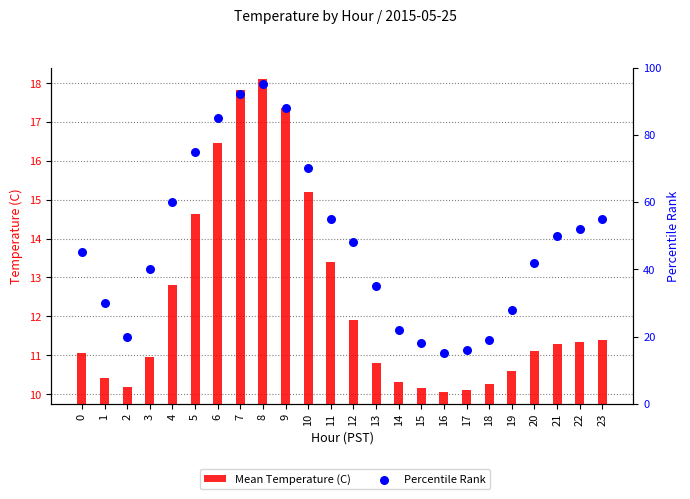

Which series has the largest Y range (max minus min)?

Percentile Rank